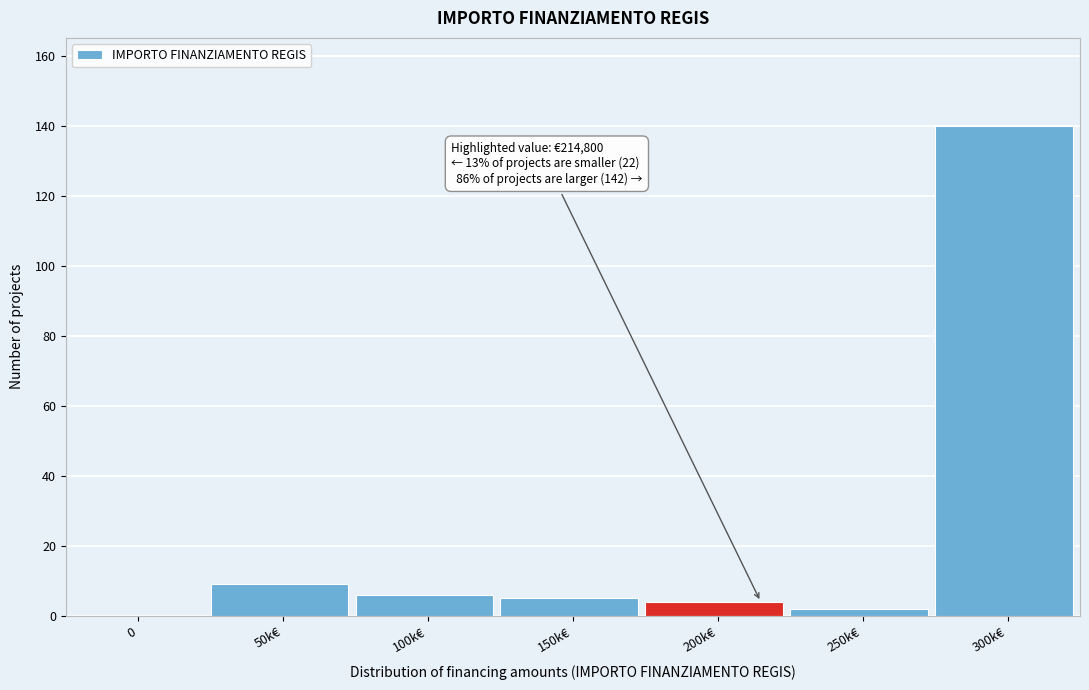

Reading left to right, transcribe all the data shown in this chart.

0=0	50k€=9	100k€=6	150k€=5	200k€=4	250k€=2	300k€=140